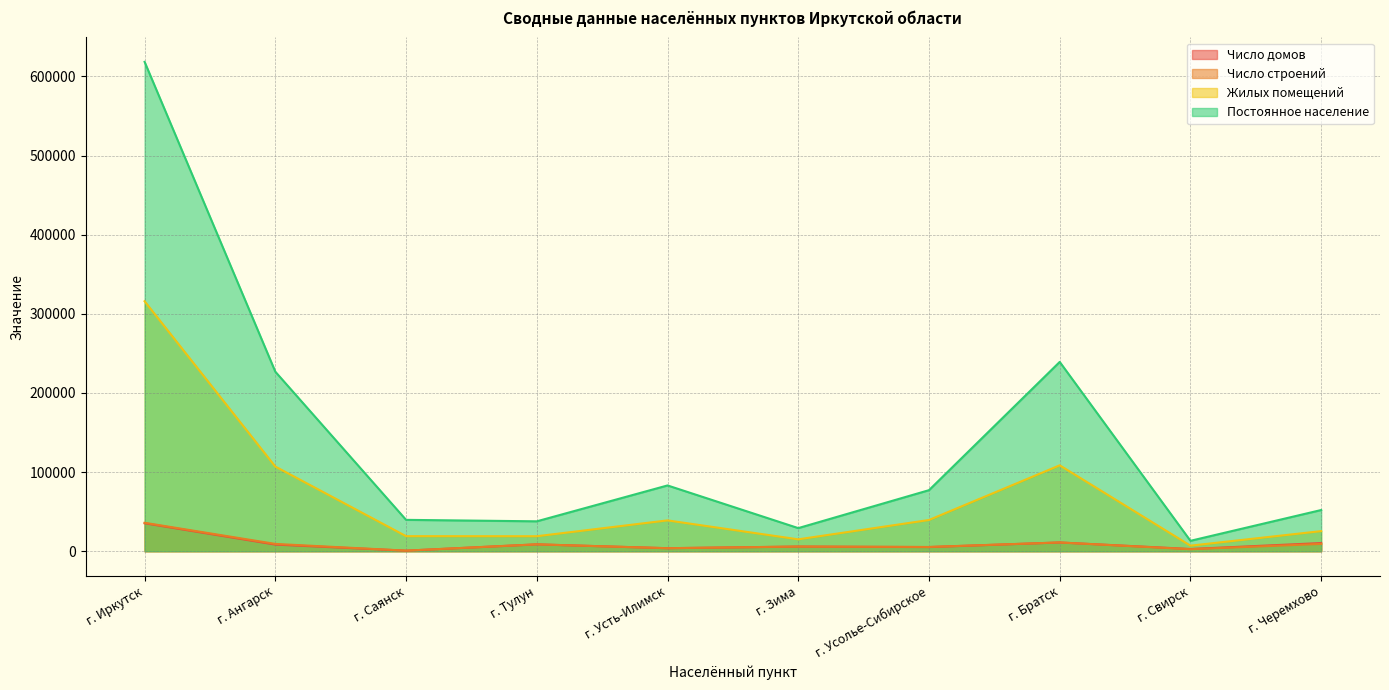

How many values in the Жилых помещений series are below 38952?

5